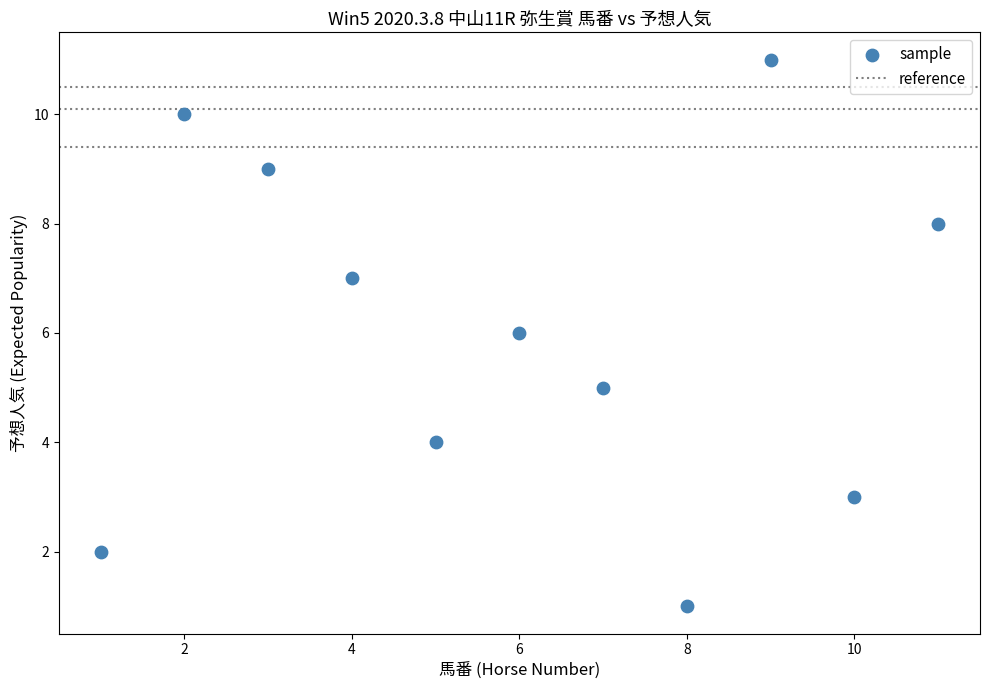

What is the range of X values (max minus min)?

10